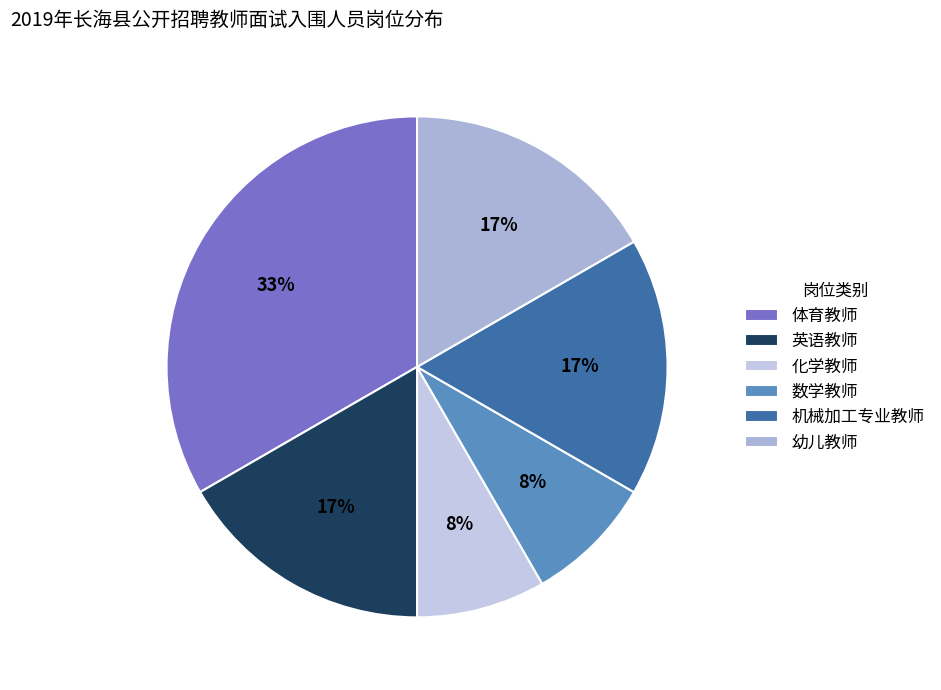

Which category has the biggest portion of the pie?

体育教师